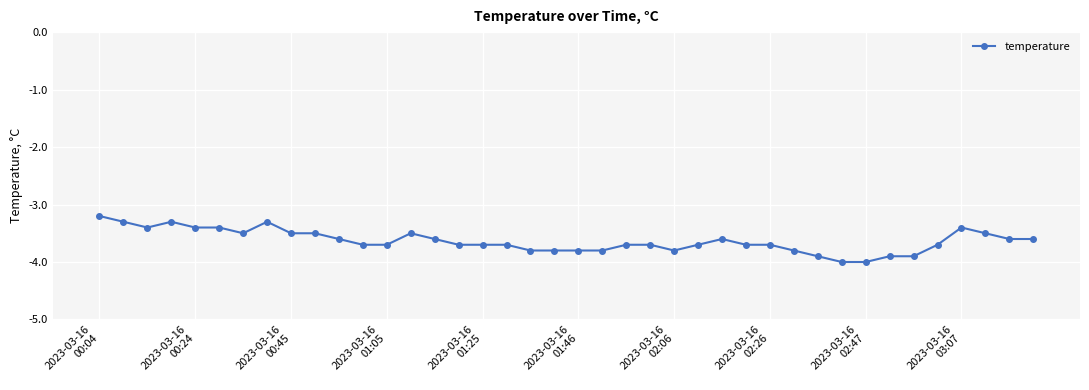

What is the maximum value shown in the chart?

-3.2